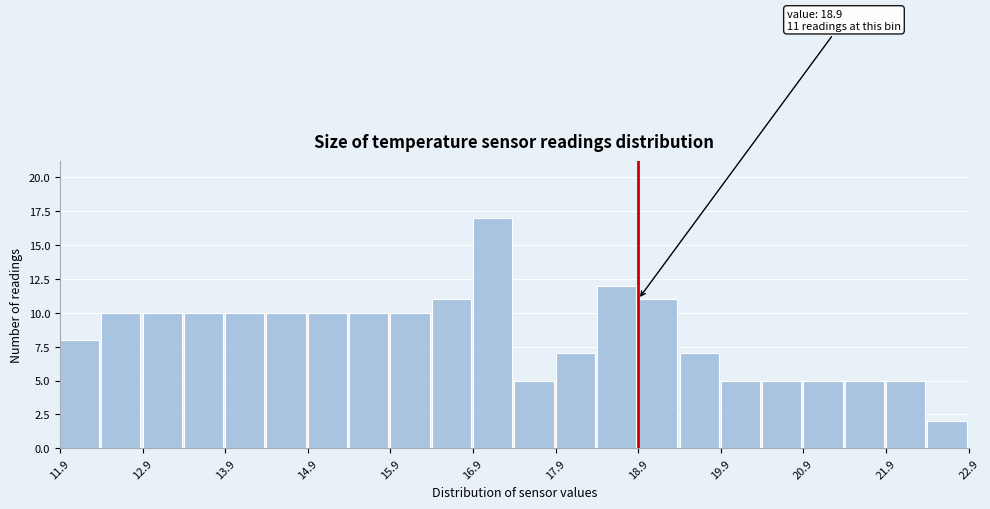

Which range on the x-axis has the tallest bar?

16.9 to 17.4